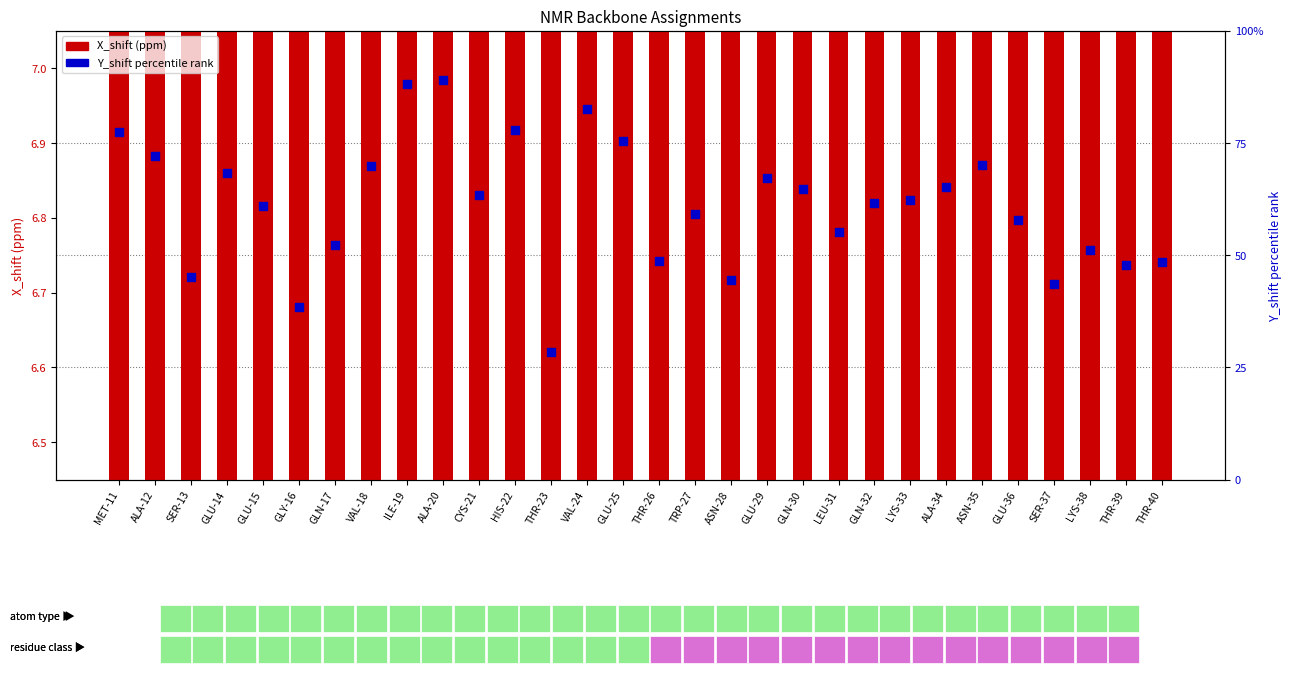

Which series reaches the maximum Y coordinate?

Y_shift percentile rank